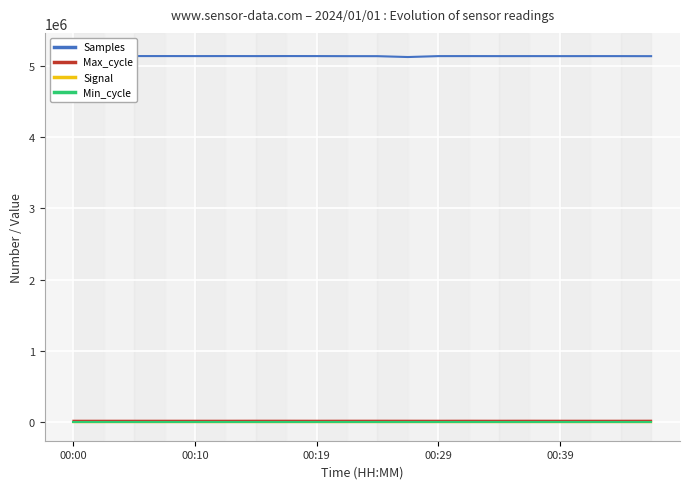

How many interior local valleys does the Samples series have?

6